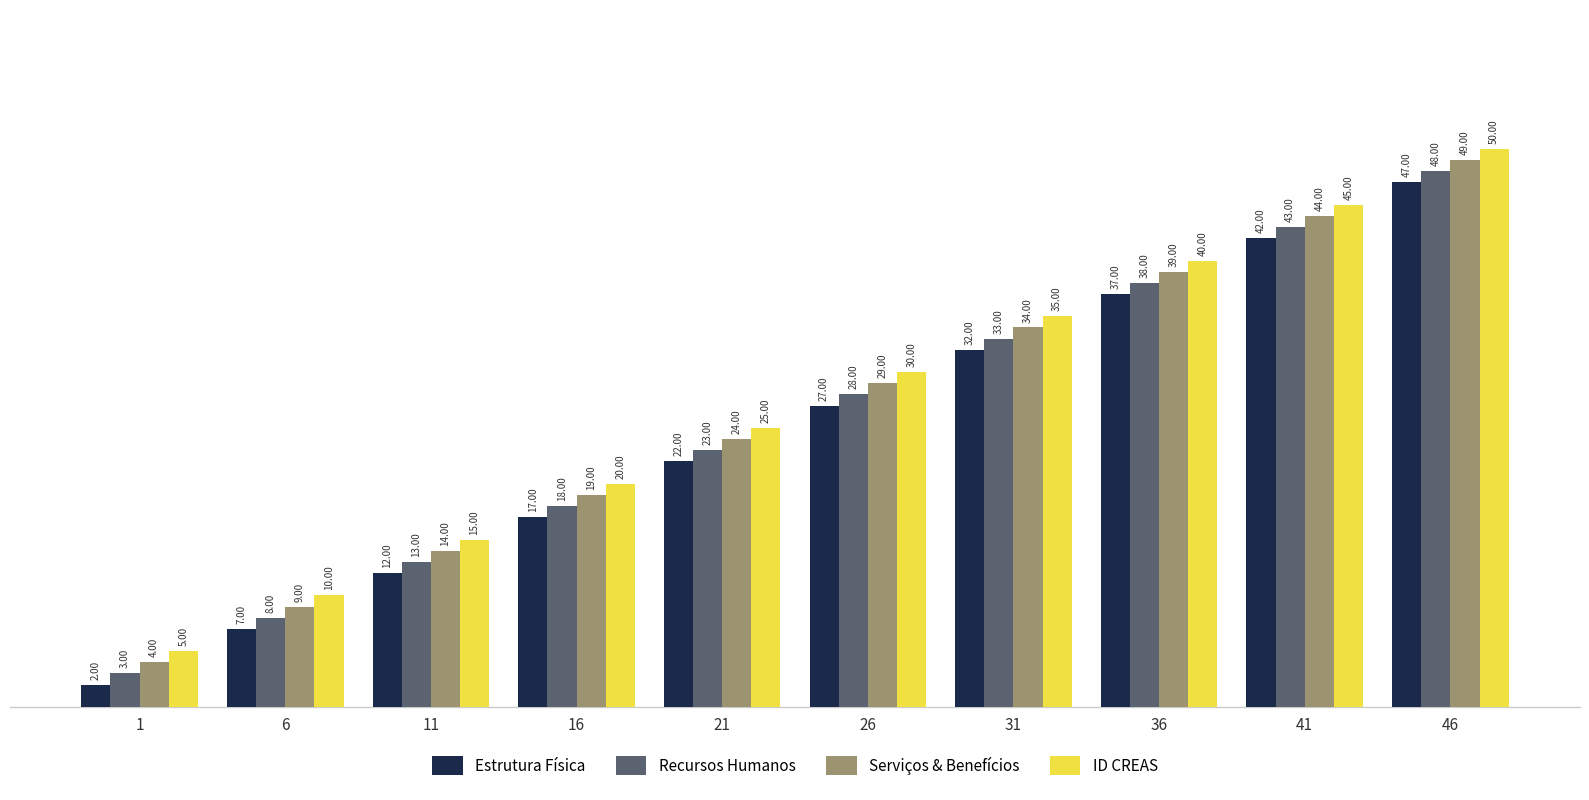

What is the value of the Recursos Humanos bar at the 4th from the left?

18